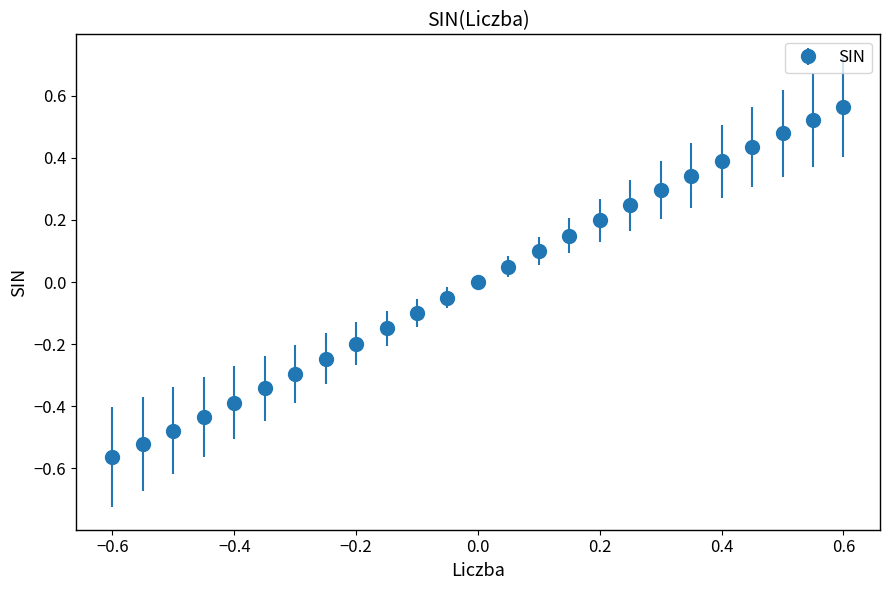

True or false: there are more than 1 points higher than both neighbors.

False